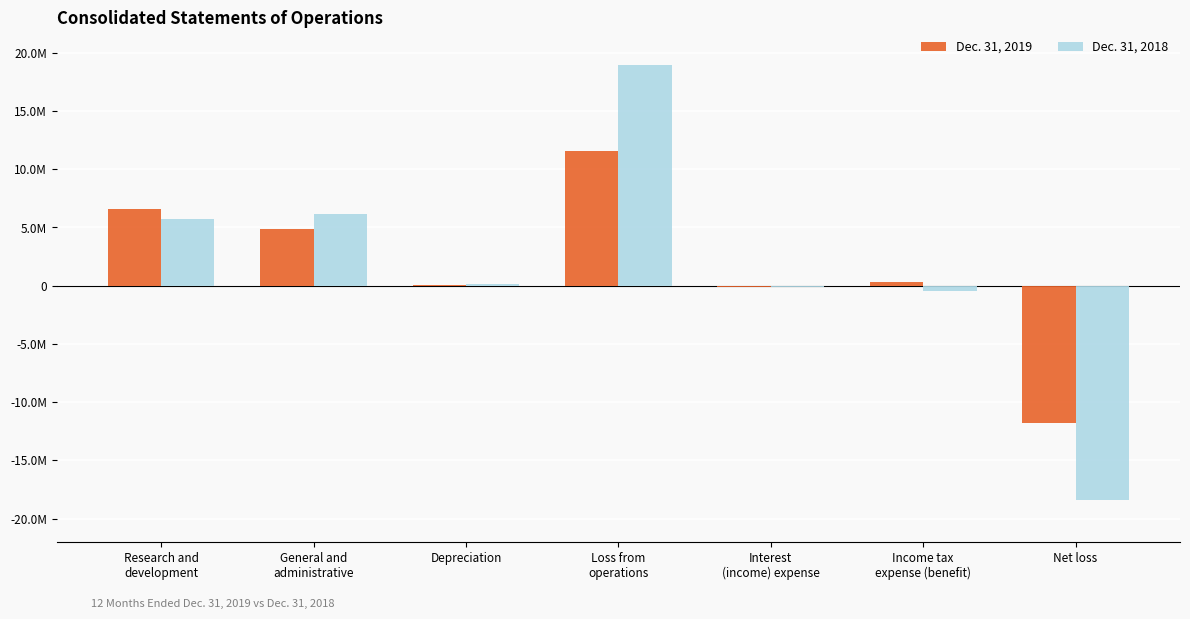

Is the value of Dec. 31, 2019 at Loss from
operations greater than the value of Dec. 31, 2018 at Interest
(income) expense?

Yes